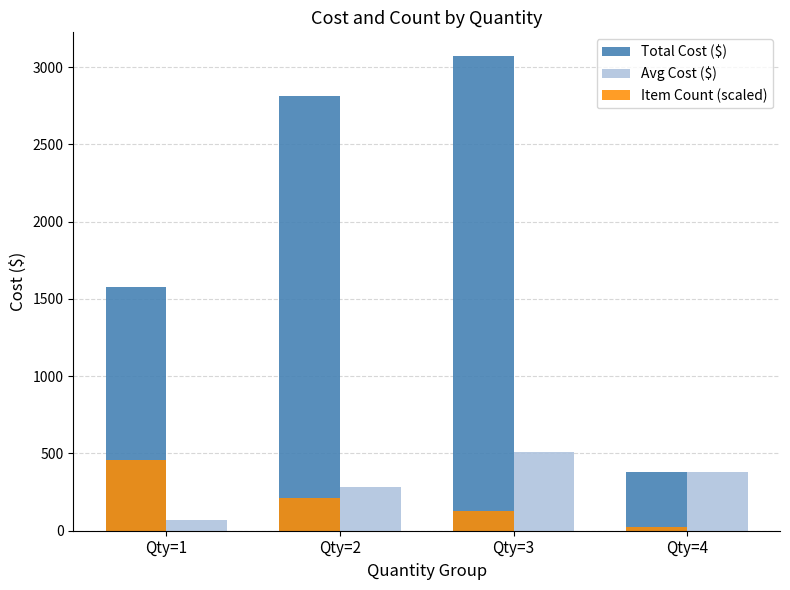

Between Qty=1 and Qty=3, which series saw the biggest shift?

Total Cost ($)